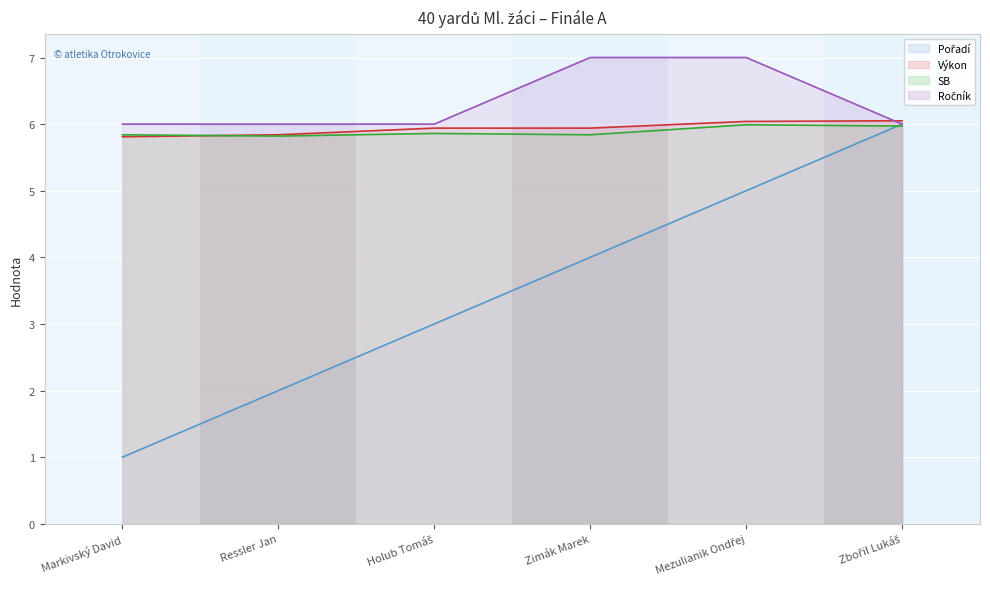

Rank the series by their maximum value, from highest to lowest.

Ročník, Výkon, Pořadí, SB